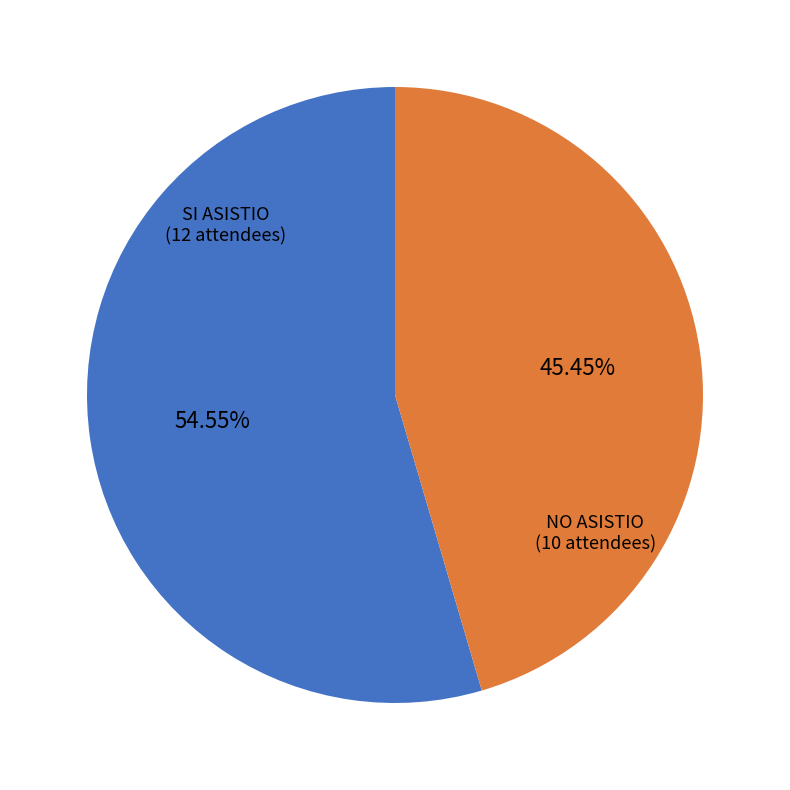

Which category has the biggest portion of the pie?

SI ASISTIO